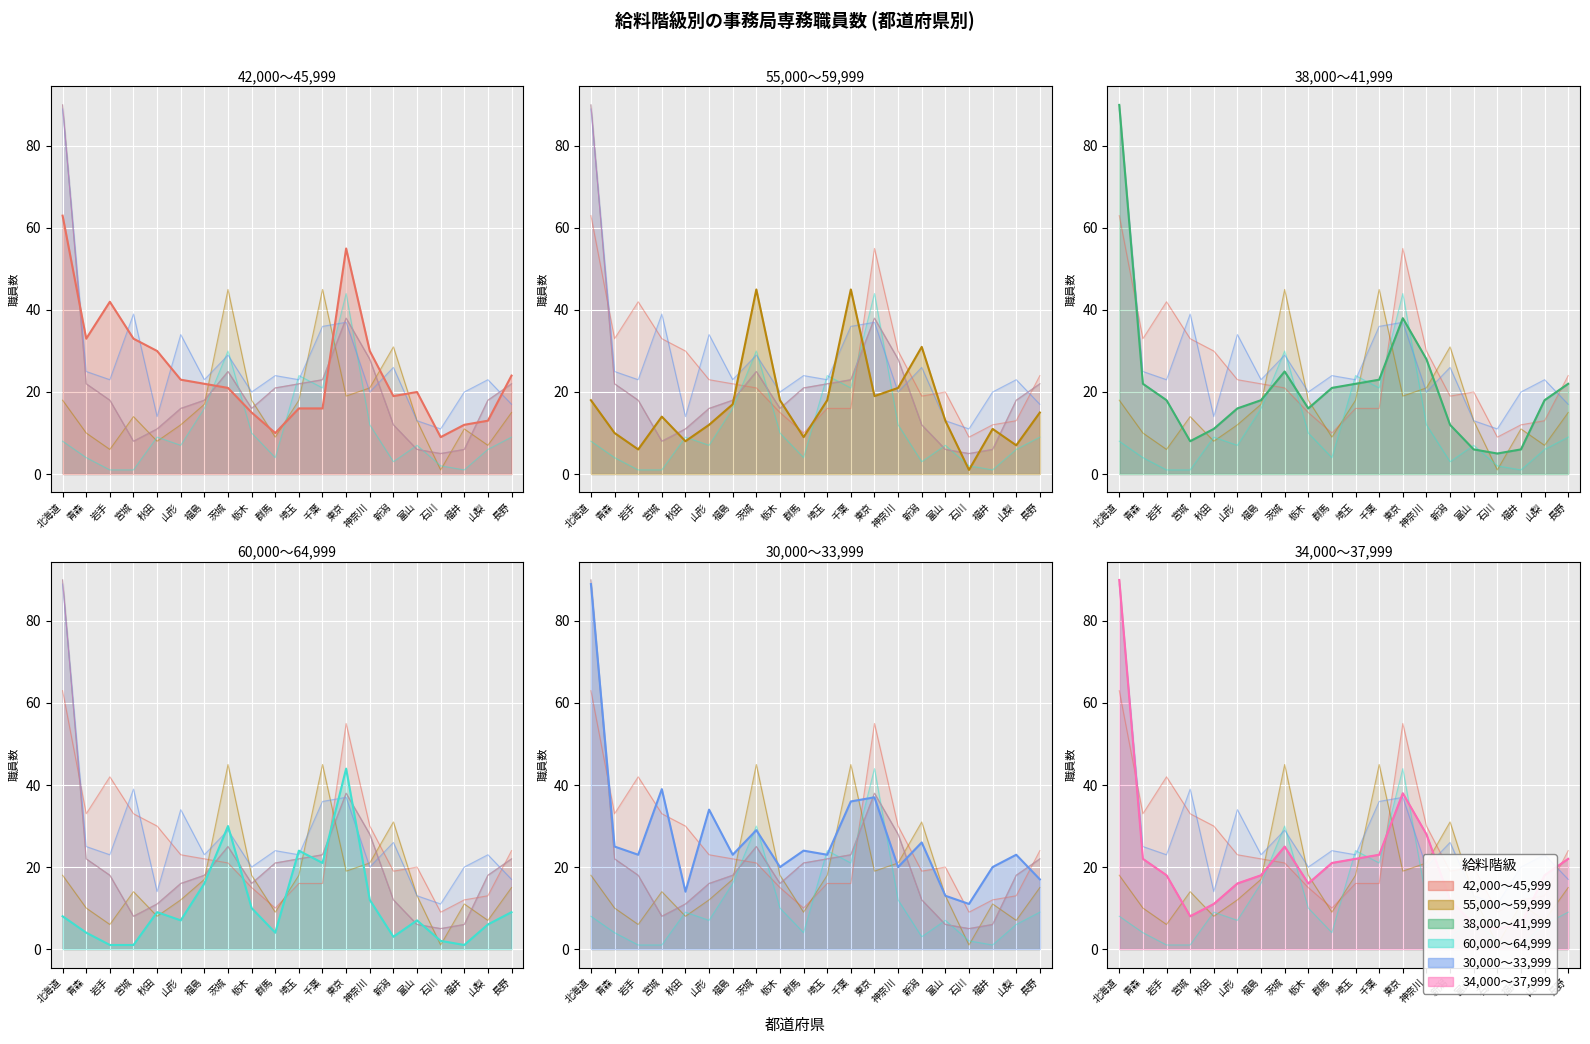

Which series has the largest range (max minus min)?

38,000～41,999